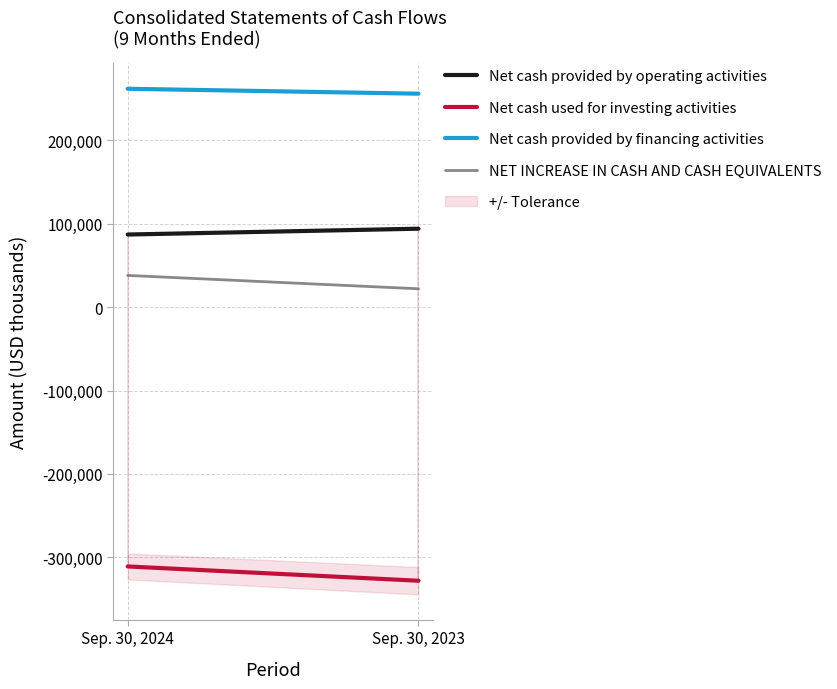

Reading left to right, list all the values displayed in this chart.

Net cash provided by operating activities: 87148	94141
Net cash used for investing activities: -311086	-328226
Net cash provided by financing activities: 262022	256129
NET INCREASE IN CASH AND CASH EQUIVALENTS: 38084	22044